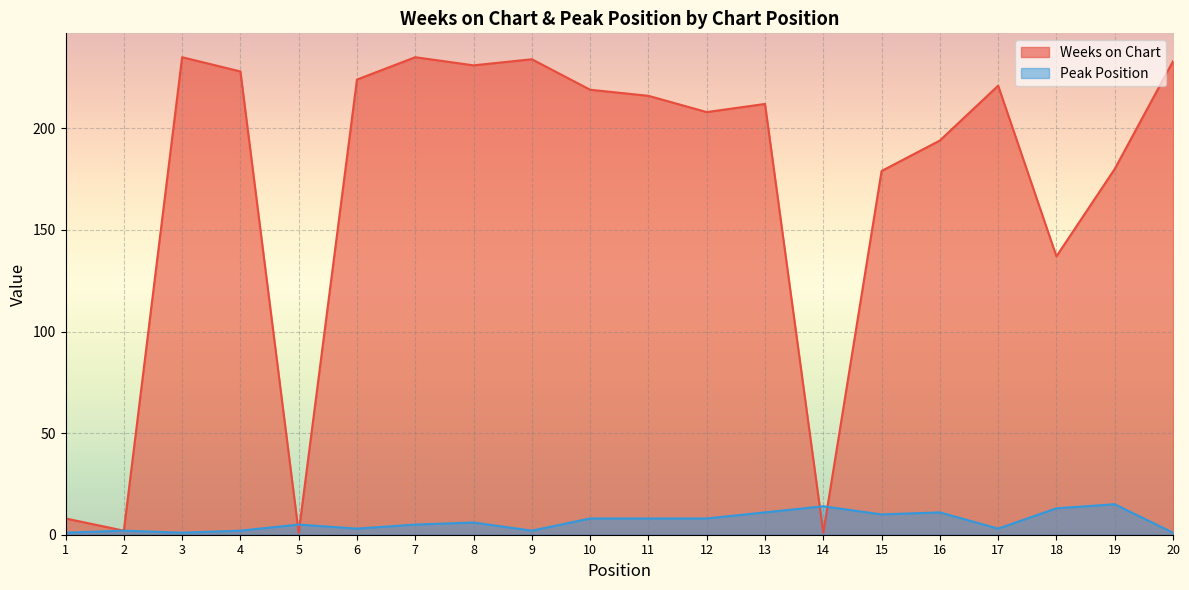

Which has a higher value, 18 or 7?

7